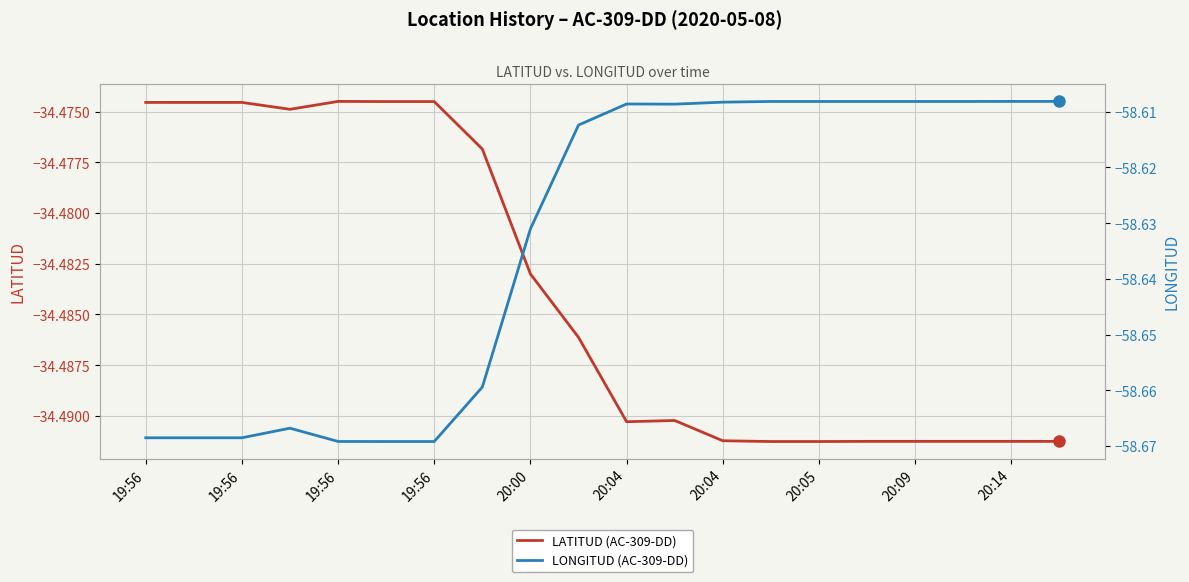

The value of LATITUD (AC-309-DD) at 11 is -21.0. True or false?

False